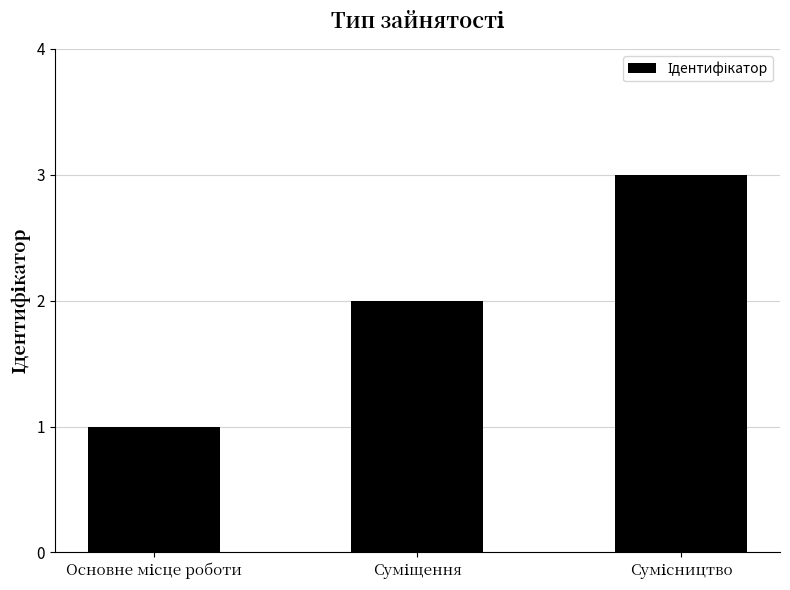

What is the sum of all values?

6